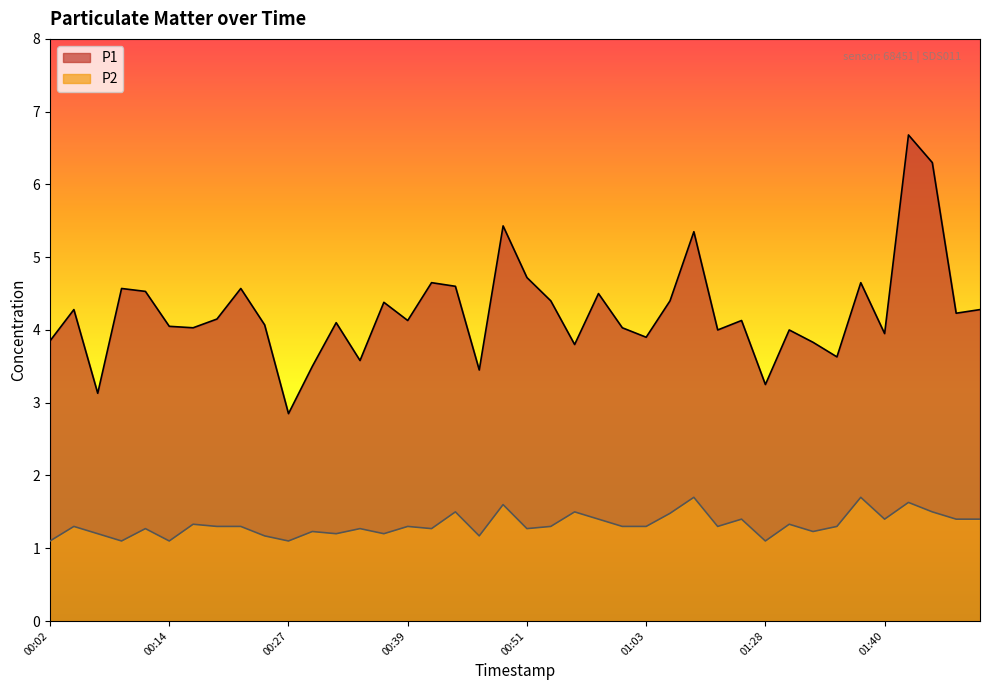

Is it true that P1 equals 5.9 at 01:40?

False